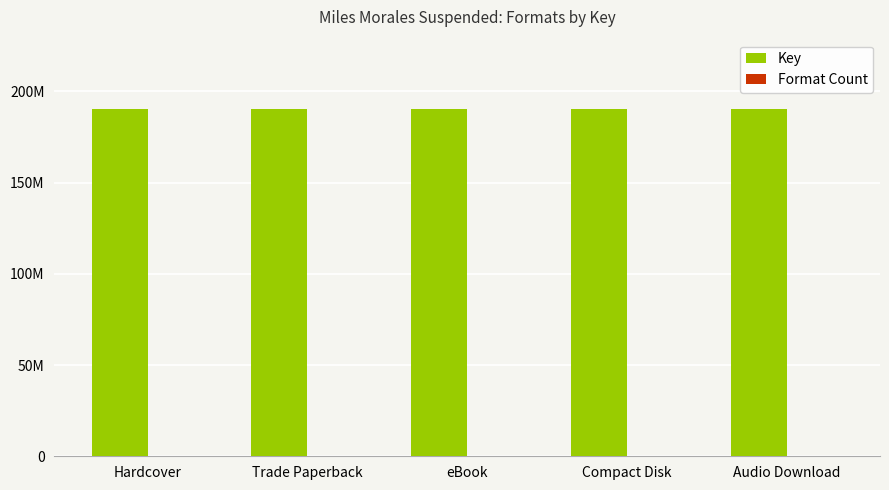

Reading left to right, transcribe all the data shown in this chart.

Key: 190243534	190243534	190243534	190243534	190243534
Format Count: 1	1	1	1	1